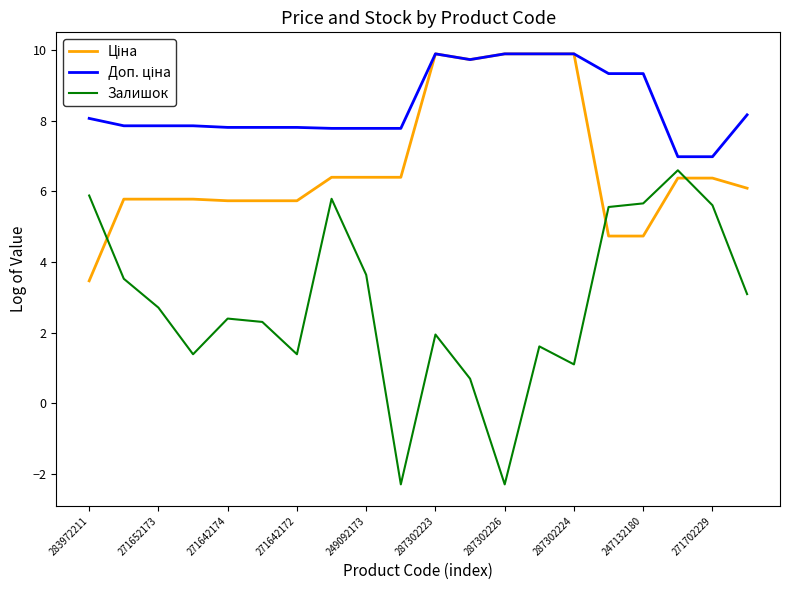

Which series has the widest spread of values?

Залишок